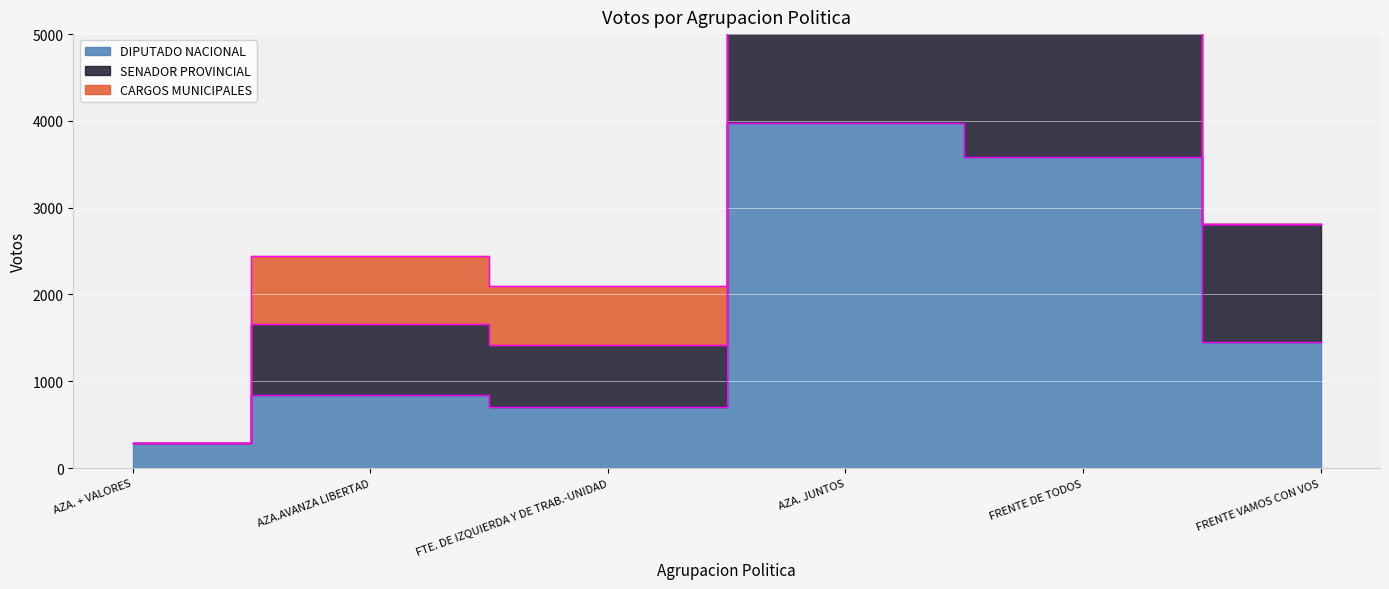

What position from the right is AZA. + VALORES?

6